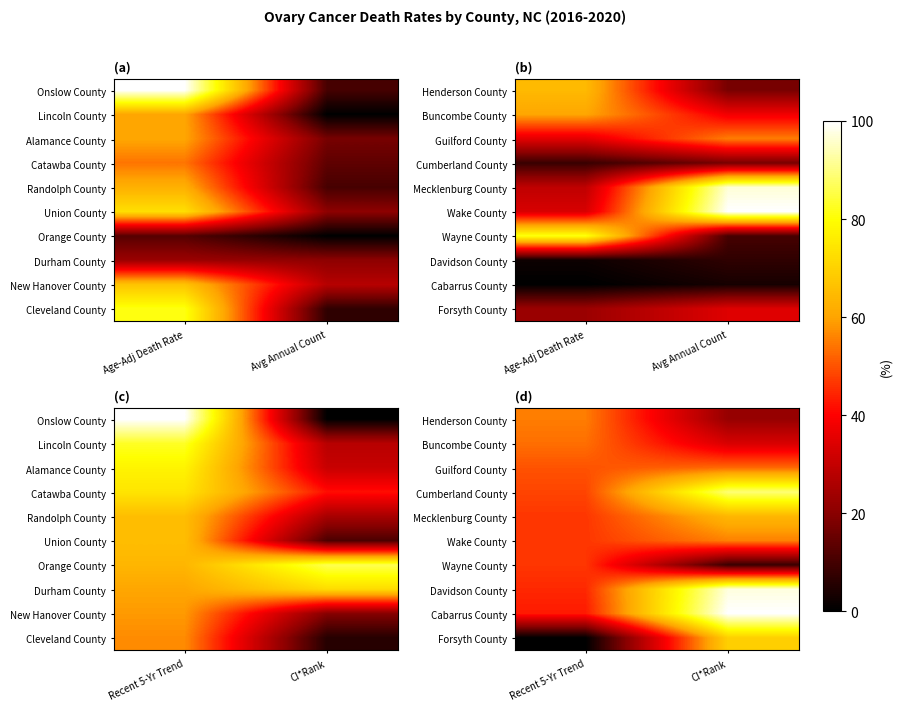

At how many categories does at least one series exceed 0?

2